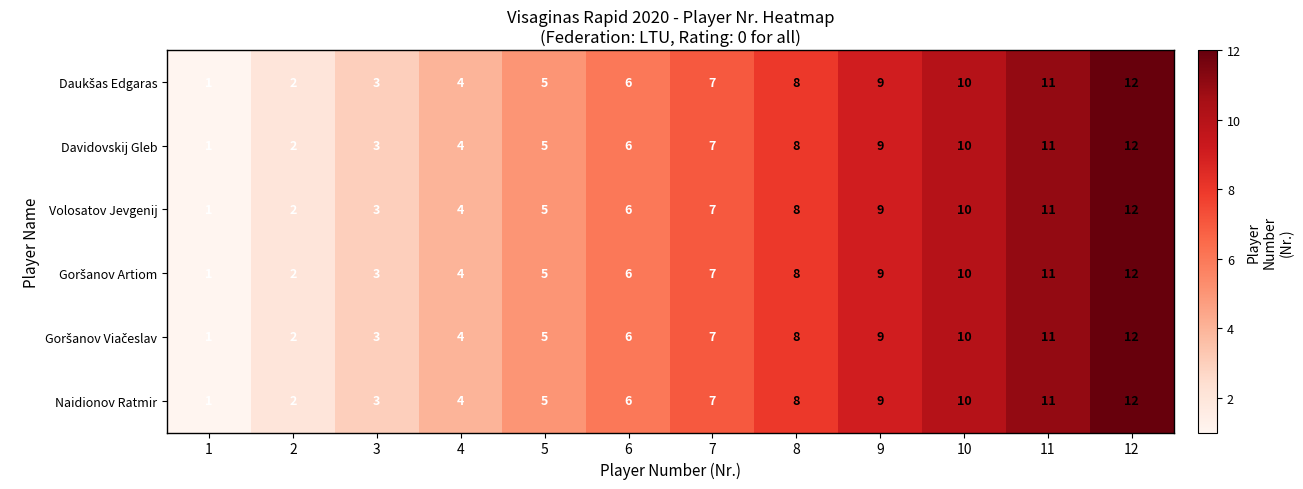

What is the sum of all Volosatov Jevgenij values?

78